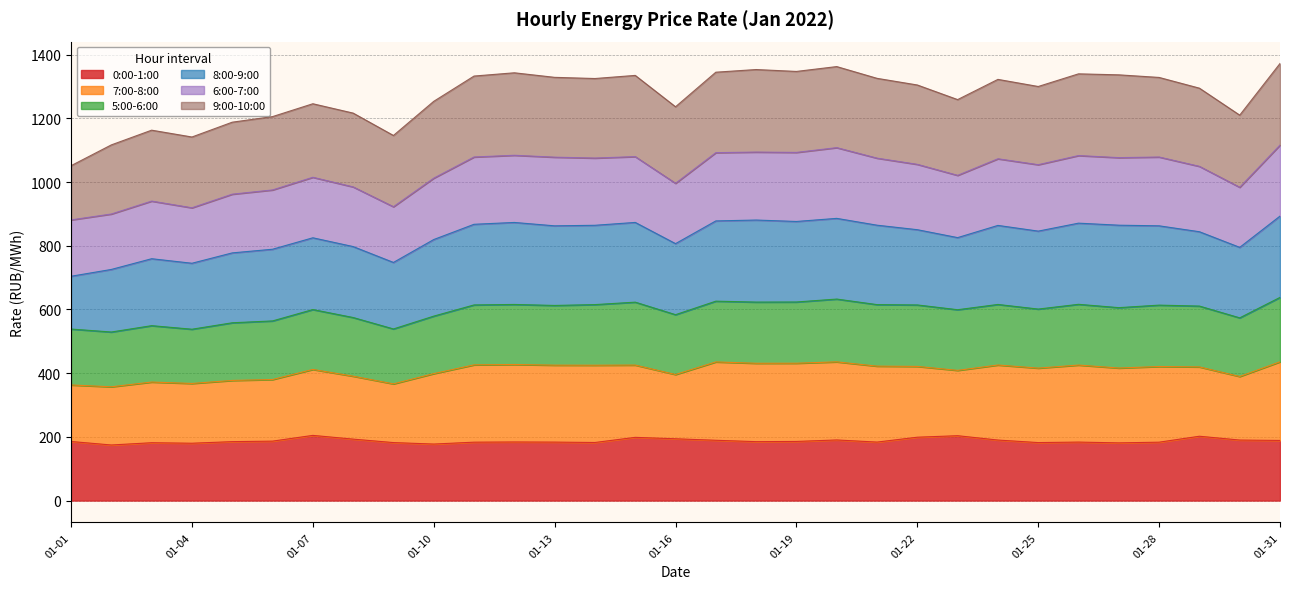

Between 2022-01-23 and 2022-01-29, which is larger?

2022-01-23